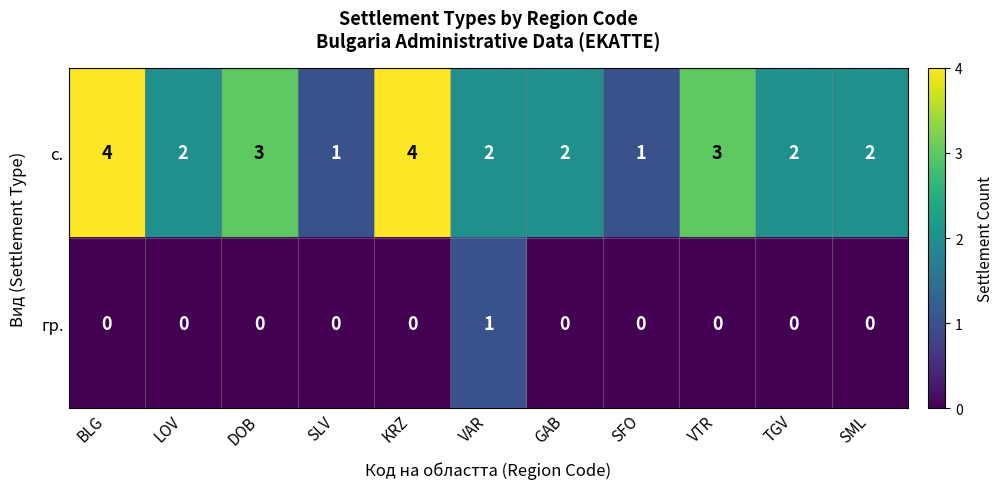

Reading right to left, what are all the values shown in this chart?

с.: 2	2	3	1	2	2	4	1	3	2	4
гр.: 0	0	0	0	0	1	0	0	0	0	0